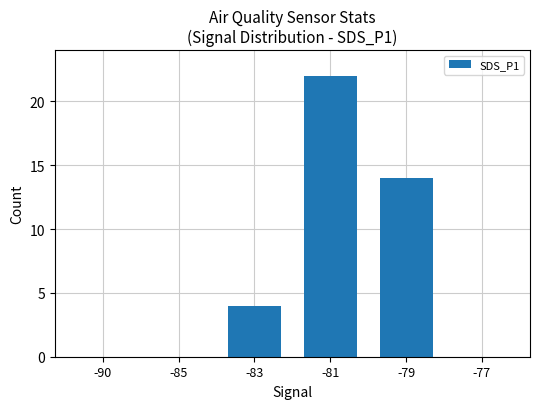

What is the change in value from -81 to -77?

-22